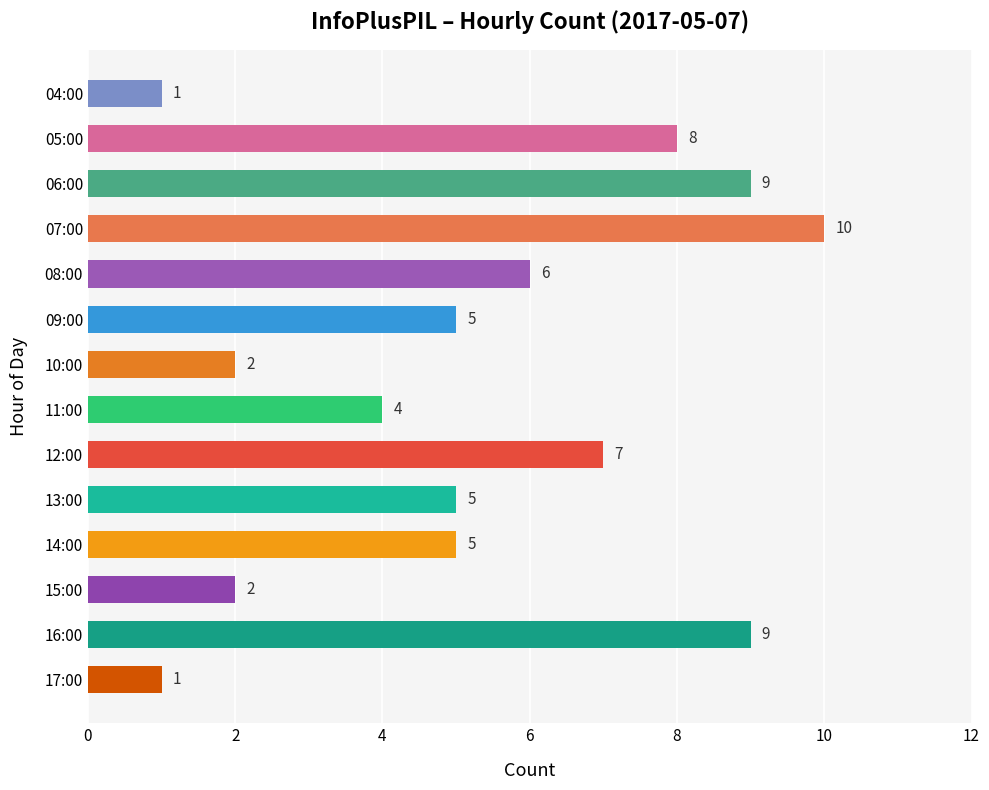

The chart shows a value of 10 at 07:00. True or false?

True